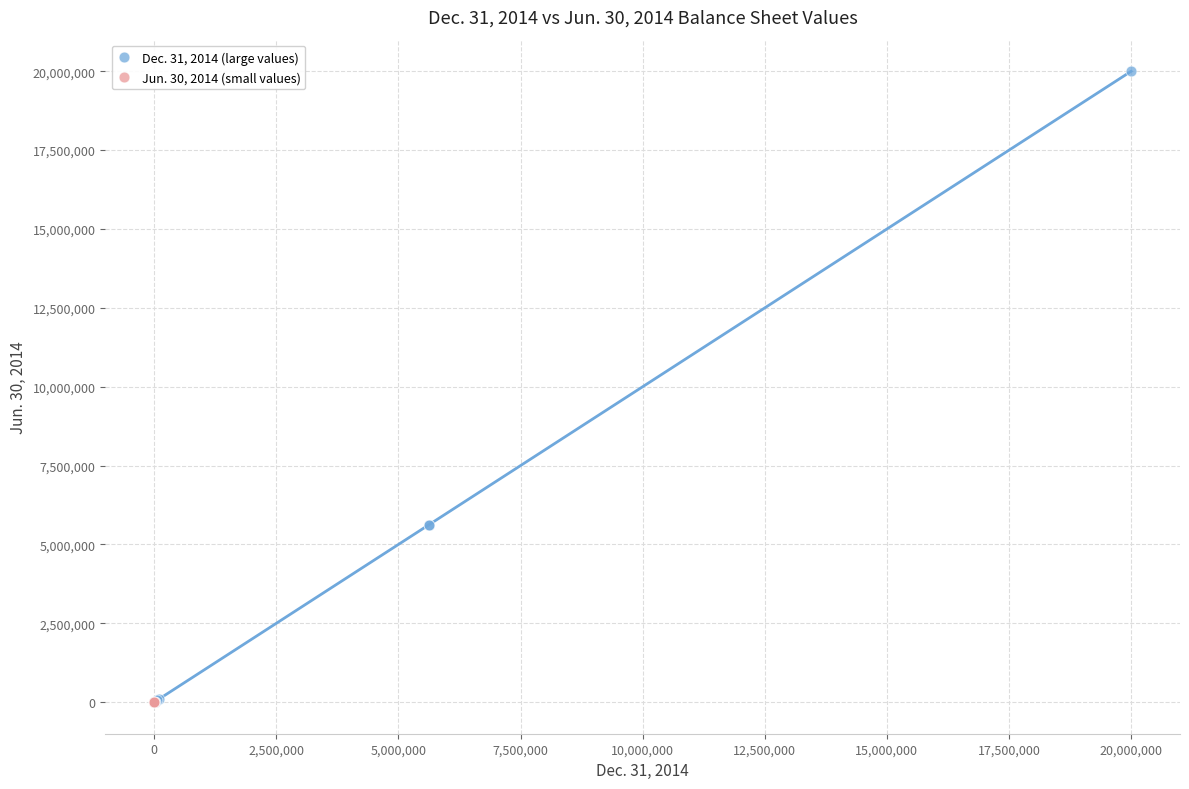

What are all the series names shown in the legend?

Dec. 31, 2014 (large values), Jun. 30, 2014 (small values)